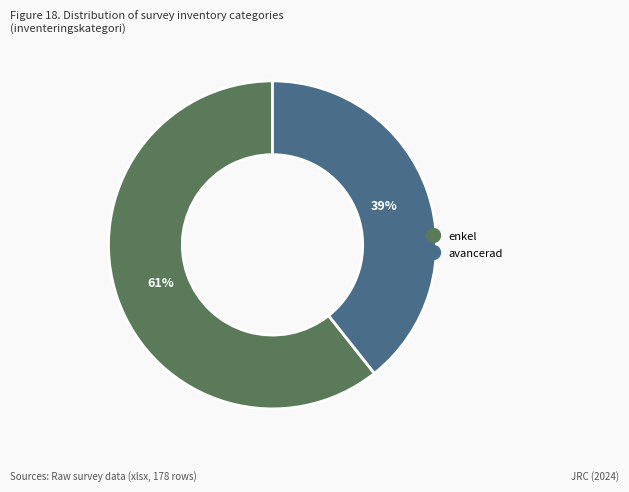

Is there a majority slice in this chart?

Yes